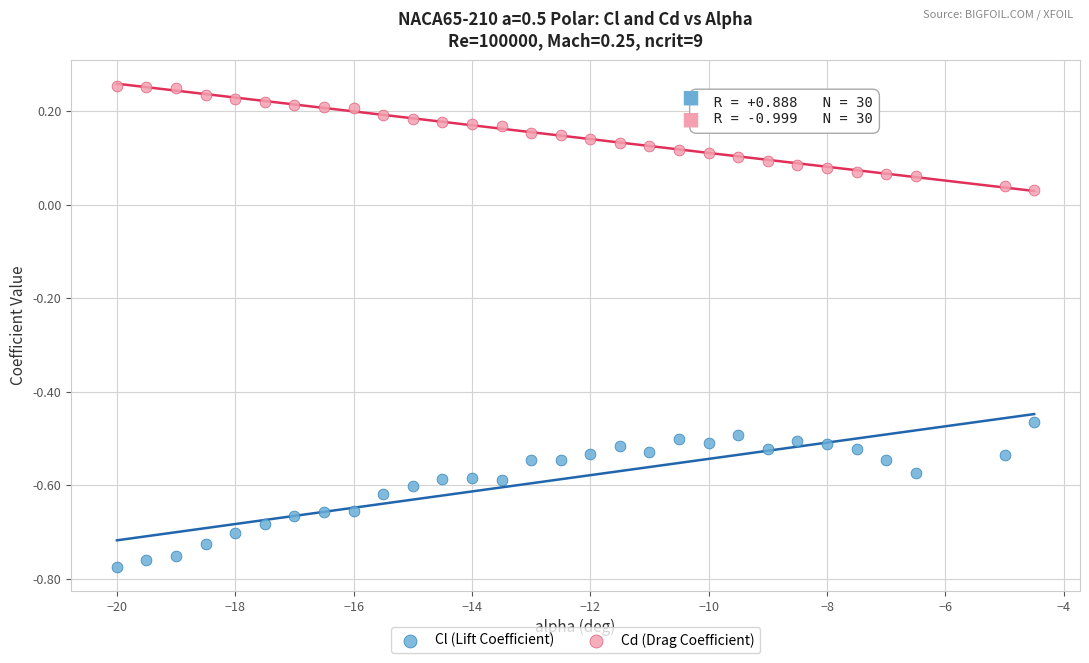

Which series reaches the maximum Y coordinate?

Cd (Drag Coefficient)